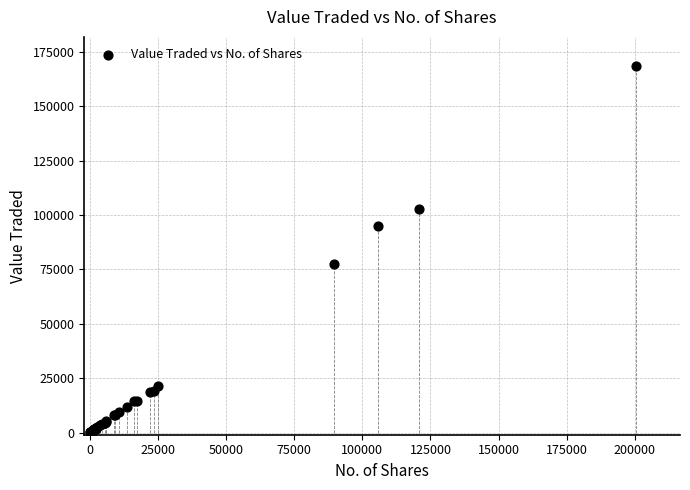

What Y value in the scatter plot is closest to 84260?

77517